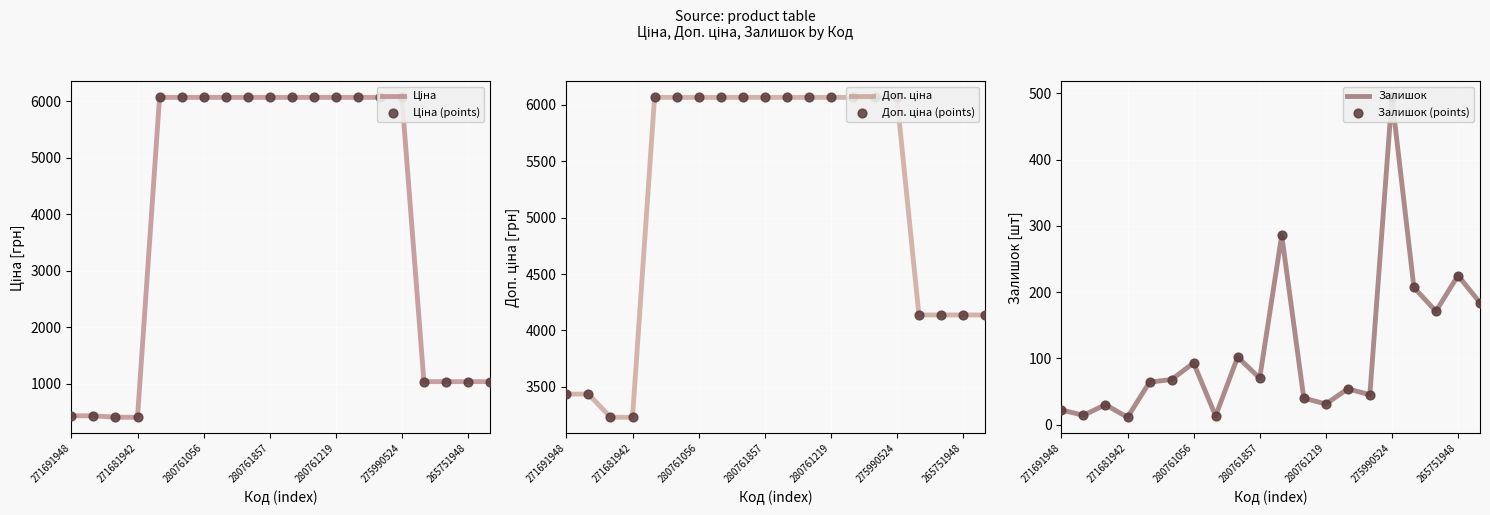

Is the value of Доп. ціна at 11 greater than the value of Залишок (points) at 271681942?

Yes